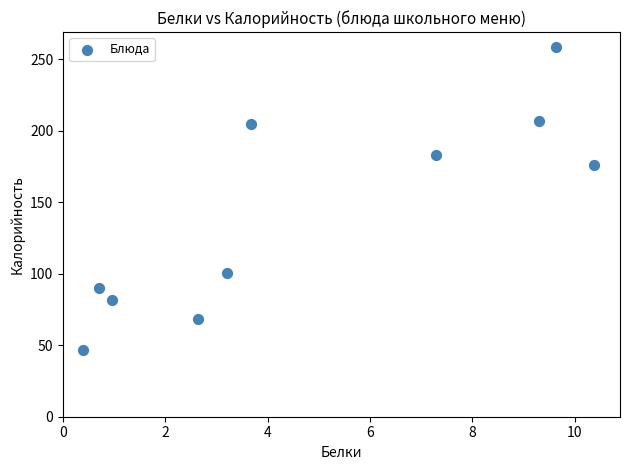

What is the range of Y values (max minus min)?

211.6